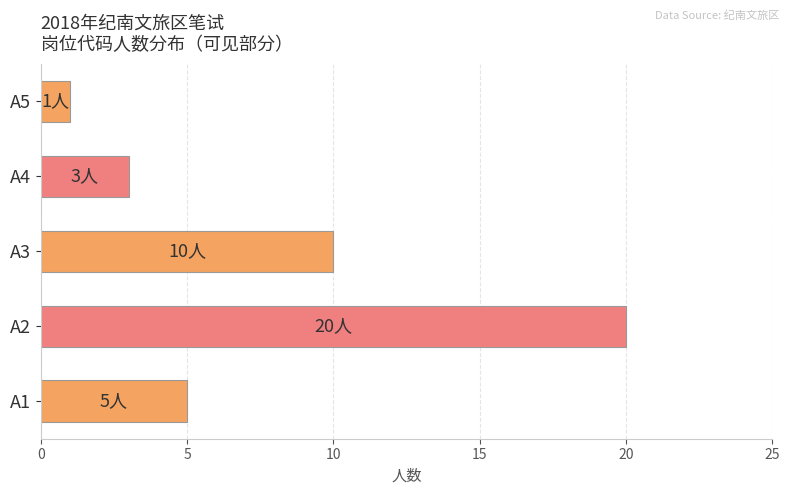

Approximately how many times larger is the value at A1 compared to A5?

5.0